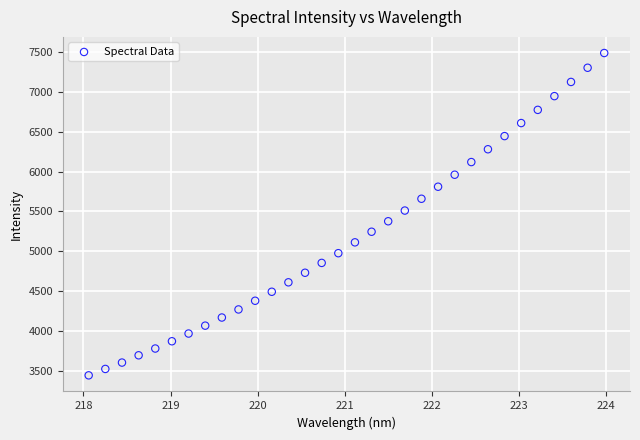

What is the range of X values (max minus min)?

5.9